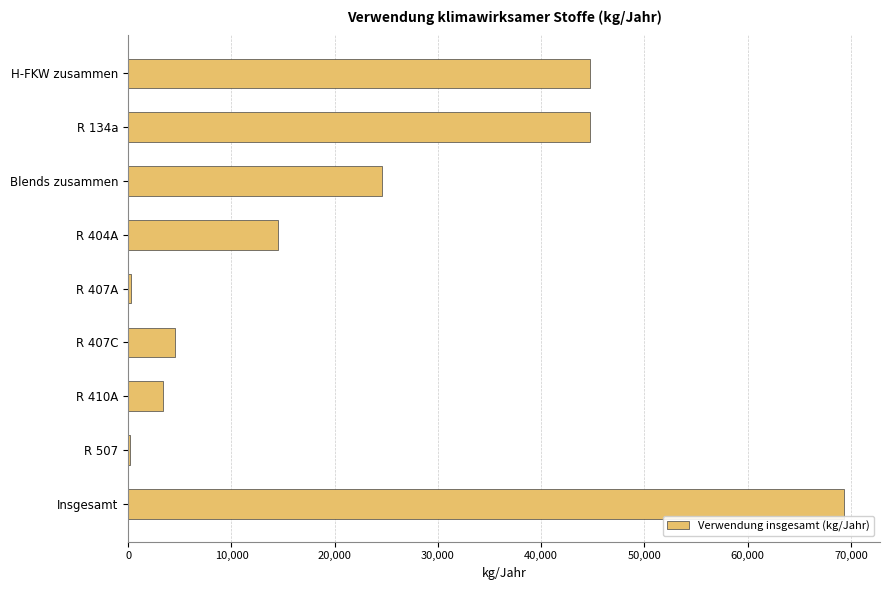

What is the sum of all values?

206239